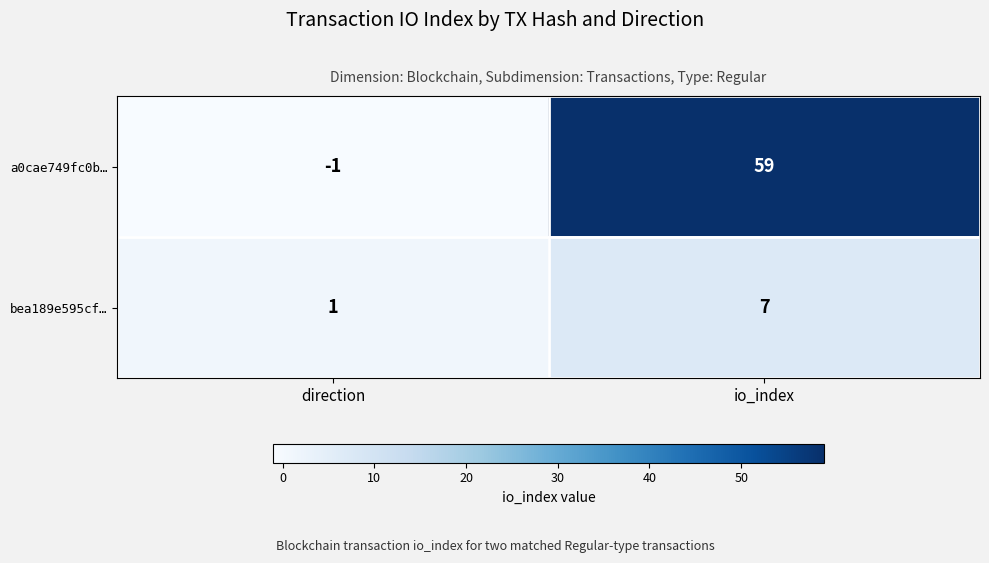

How many categories are shown in the chart?

2